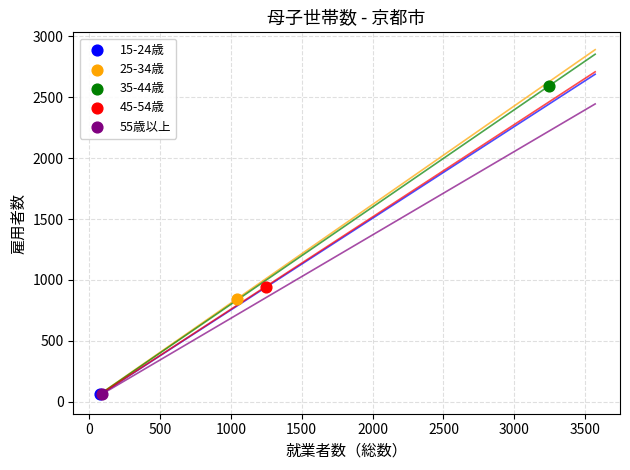

What are all the series names shown in the legend?

15-24歳, 25-34歳, 35-44歳, 45-54歳, 55歳以上